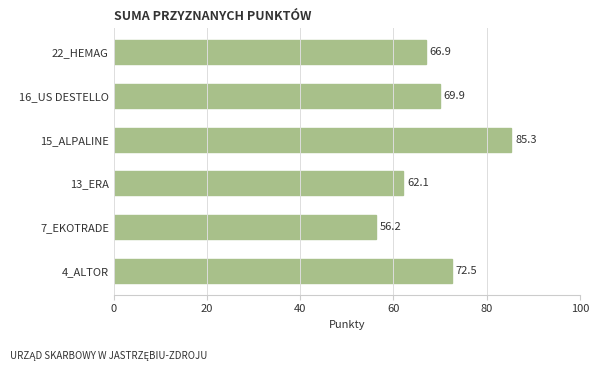

The value at 7_EKOTRADE is 56.2. True or false?

True